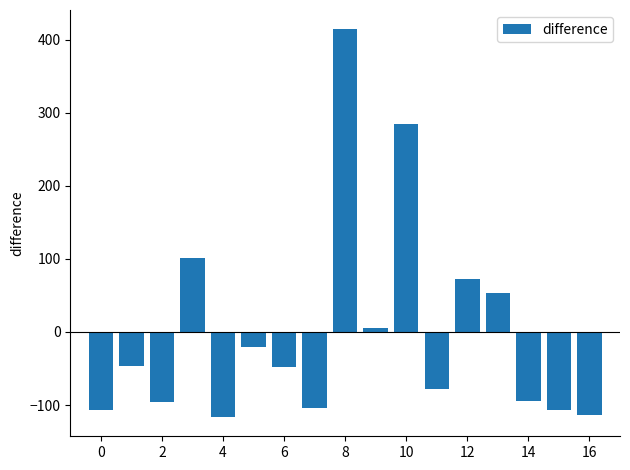

What is the value of the 5th bar from the left?

-116.1